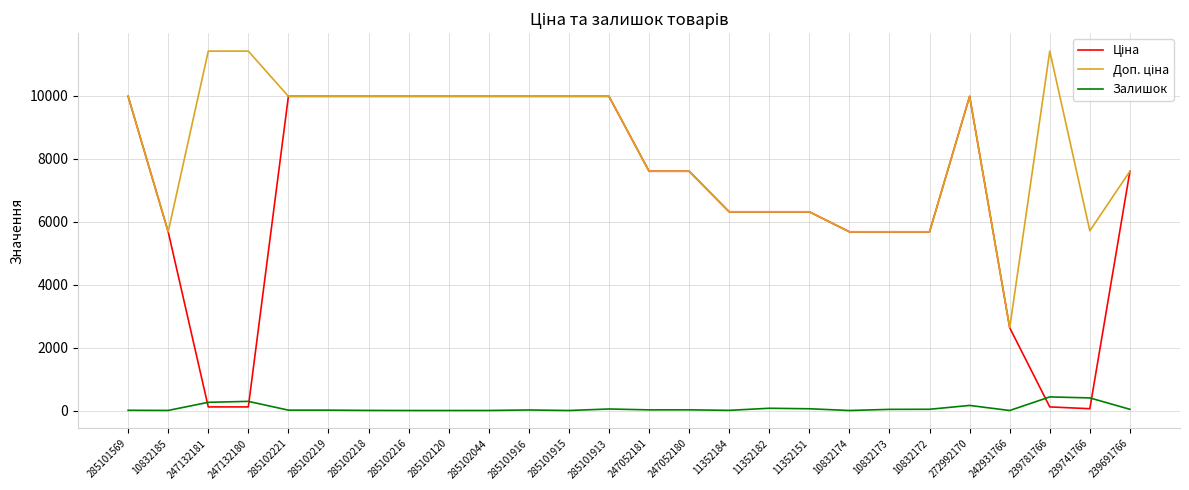

What is the maximum value for Залишок?

431.0